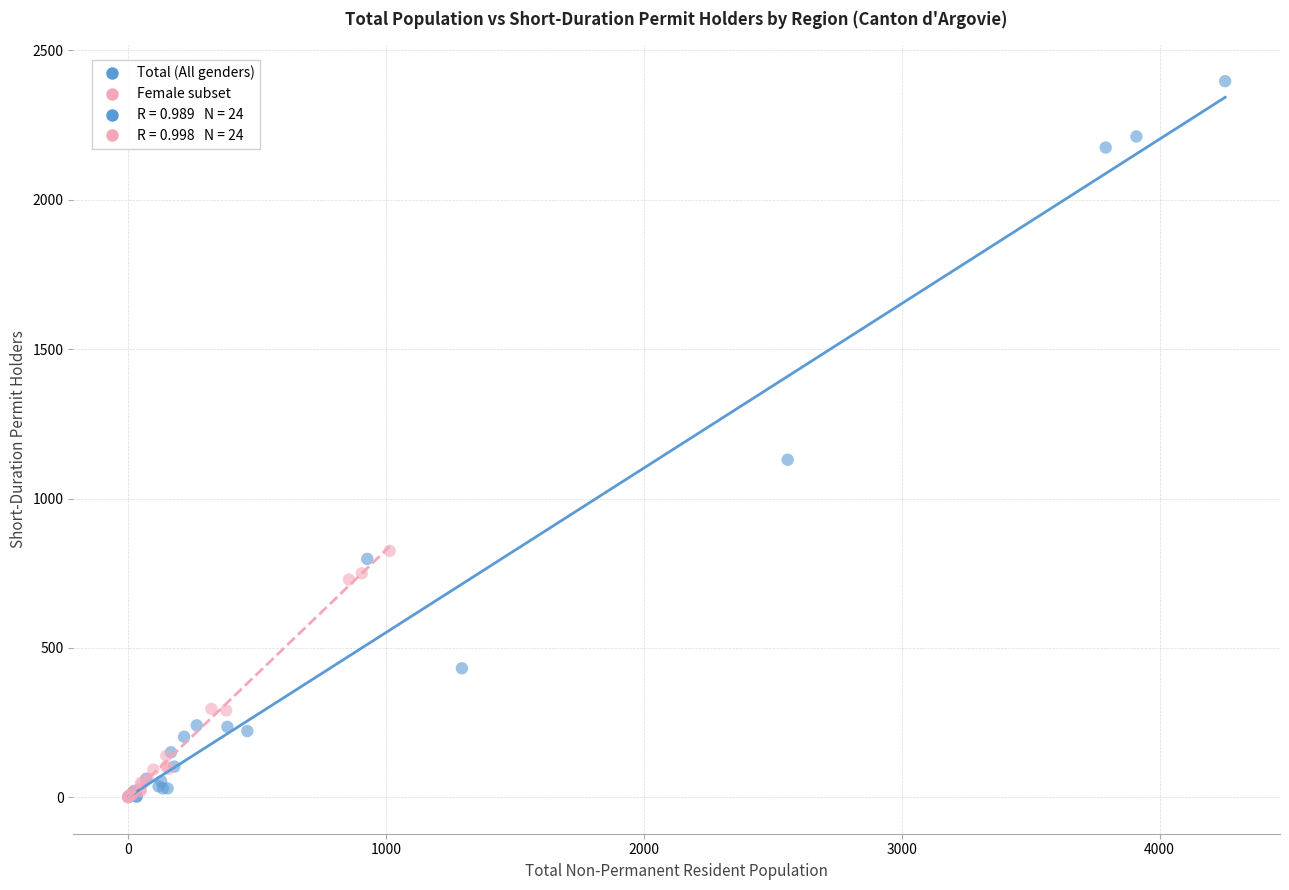

Which series has the widest spread of Y values?

Total (All genders)